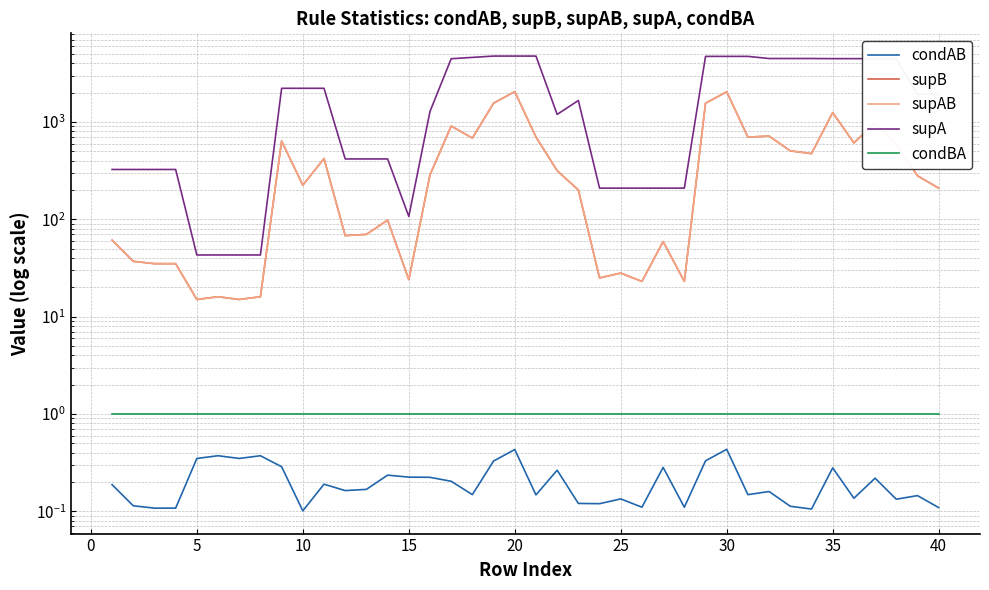

How many data points in supB are less than 280?

20